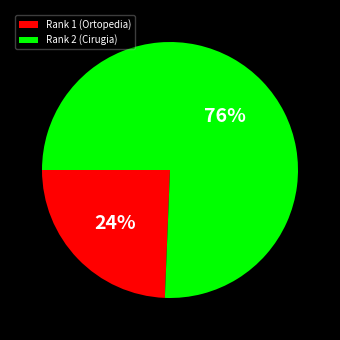

What percentage is the Rank 1 (Ortopedia) slice, to the nearest percent?

24%